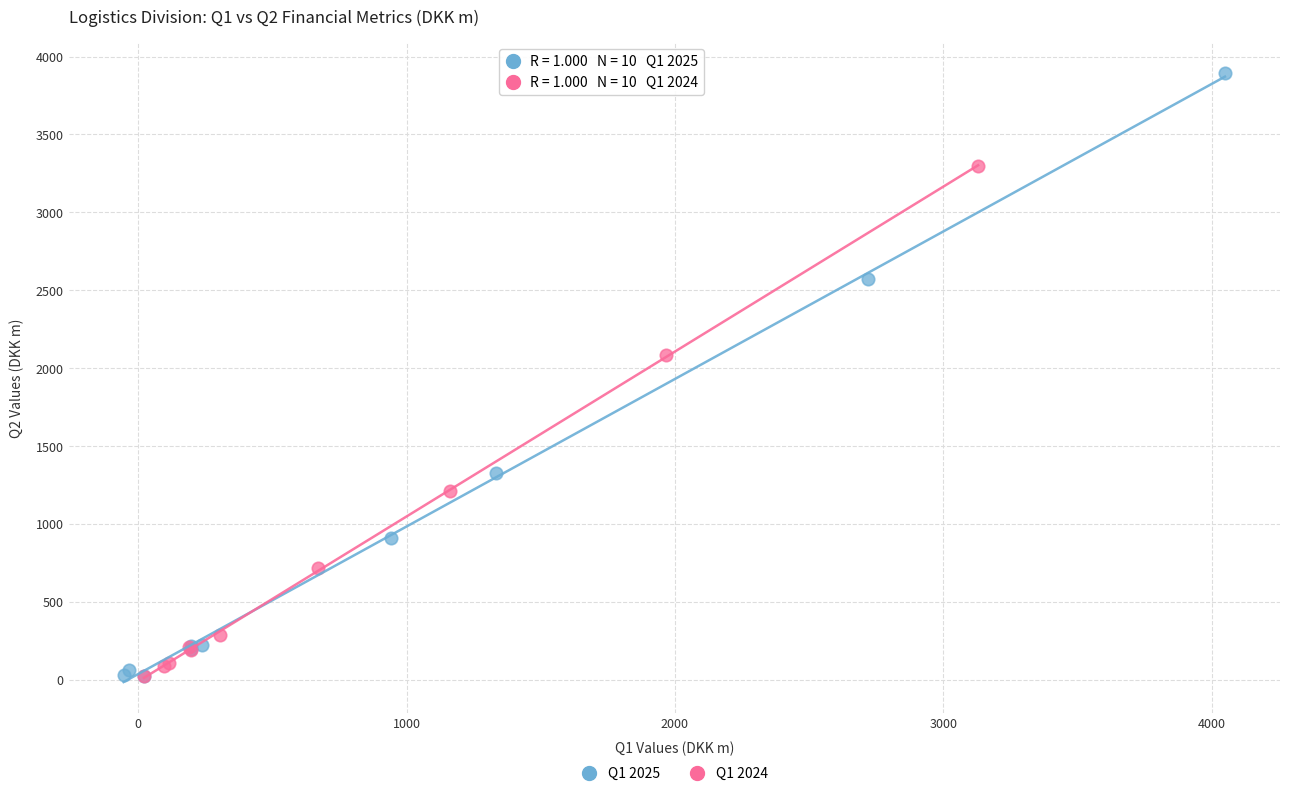

Which series has the largest Y range (max minus min)?

Q1 2025